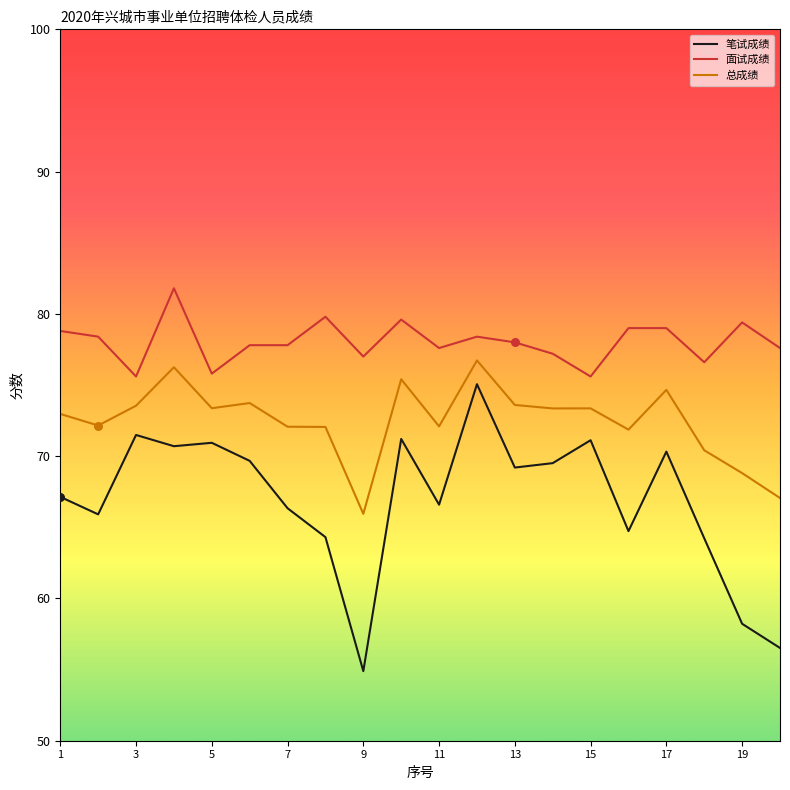

What are all the series names shown in the legend?

笔试成绩, 面试成绩, 总成绩